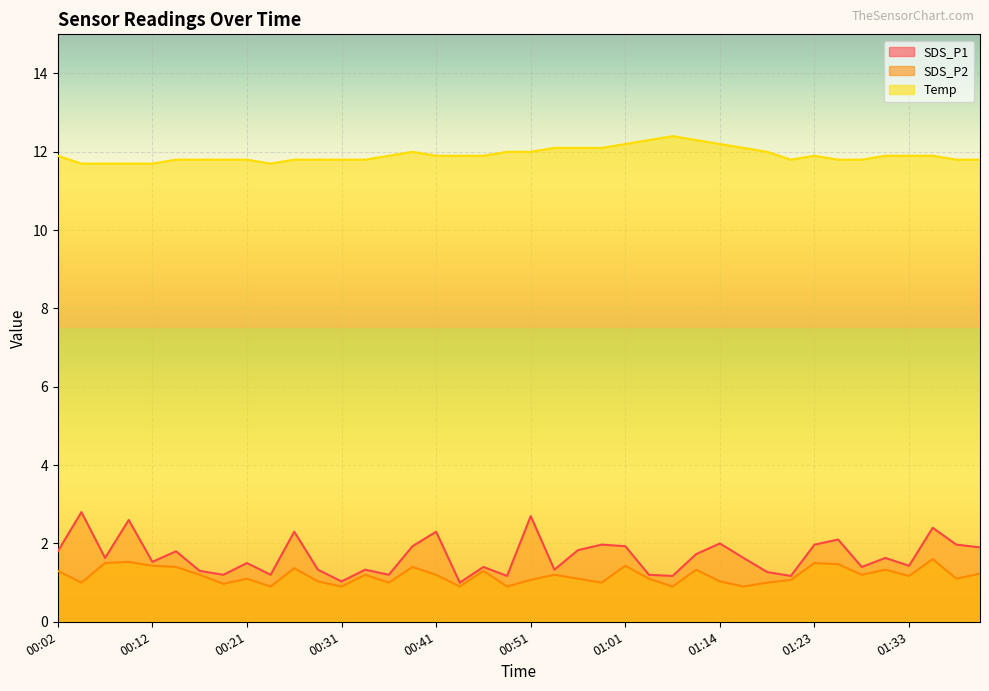

What is the total value across all series at 00:24?

13.8